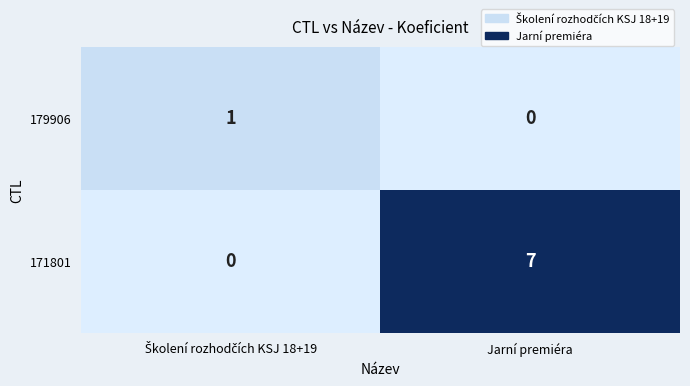

What is the total value across all series at Jarní premiéra?

7